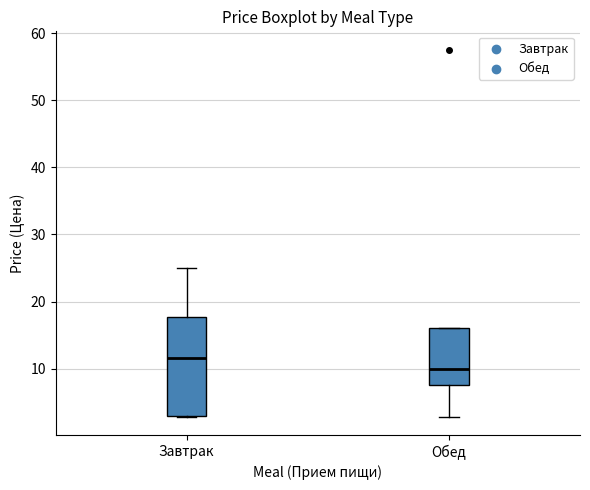

Reading left to right, read every box against the y-axis: the position of its median line, the range the box covers, and the ends of its whiskers. The values are not printed on the chart, so give them approximately, as read against the axis.

Завтрак: median 12, box 3 to 18, whiskers 3 to 25
Обед: median 10, box 8 to 16, whiskers 3 to 16